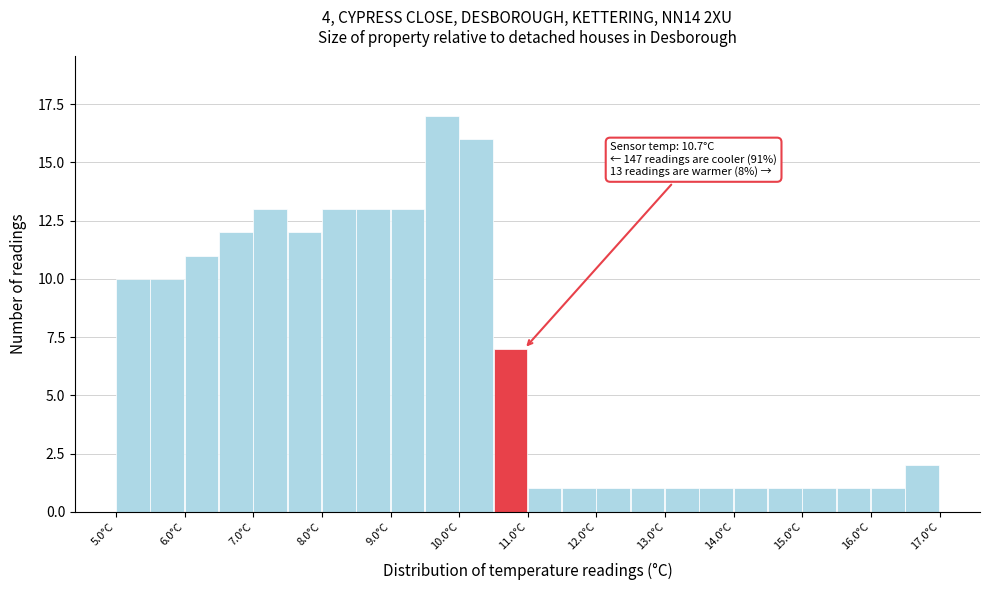

Over which range of the x-axis is the bar tallest?

9.5 to 10.0